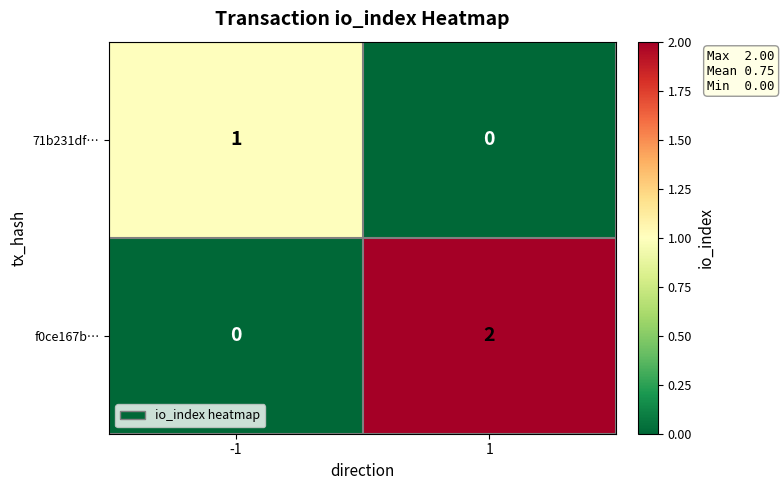

Rank the series by their average value, from lowest to highest.

71b231df…, f0ce167b…